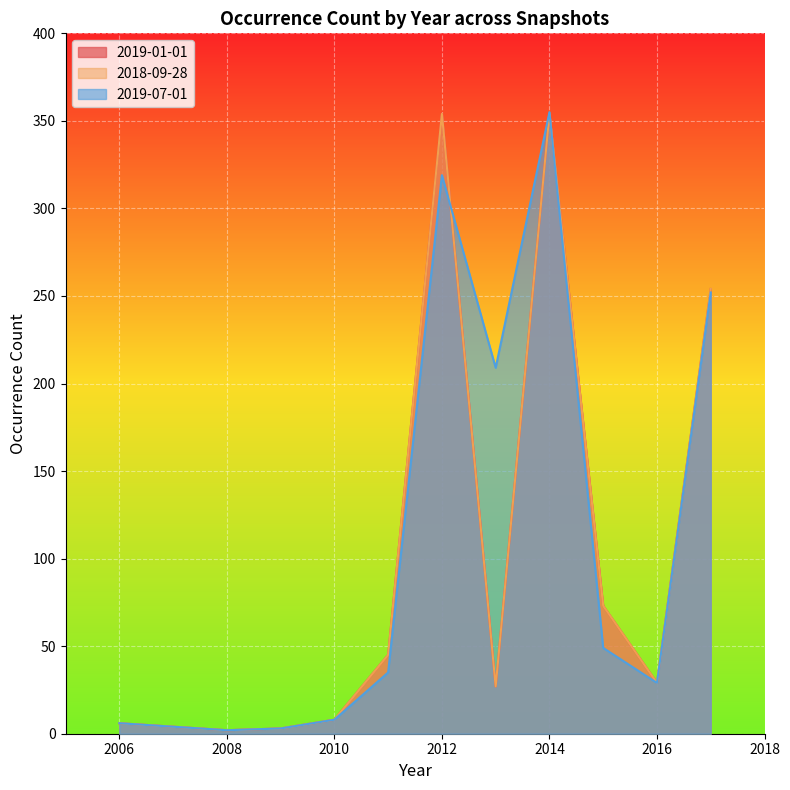

True or false: 2018-09-28 has a value of 2 at 2008.

True